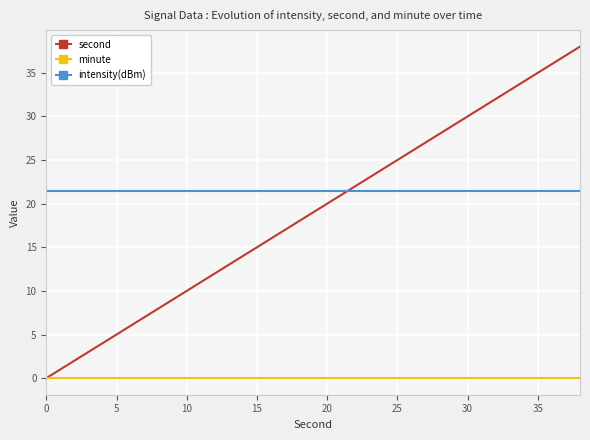

What is the minimum value for intensity(dBm)?

21.5